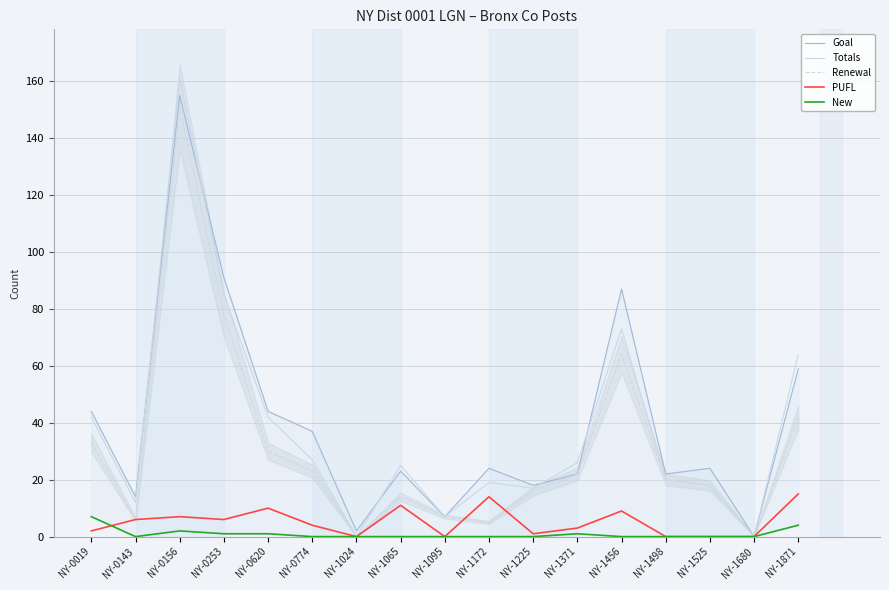

At which category does Goal reach its first local valley?

NY-0143